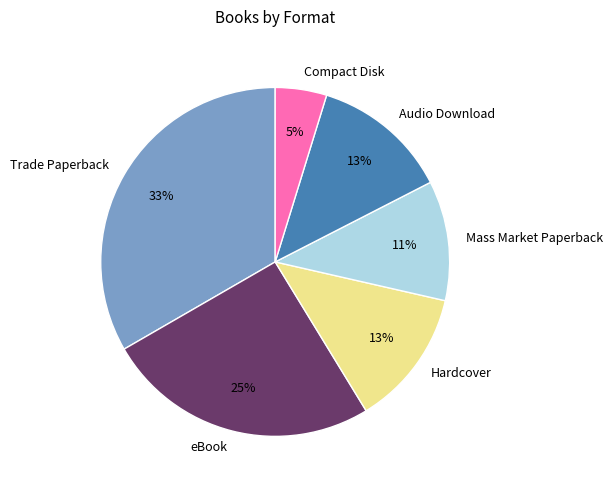

Is eBook the majority of the pie?

No